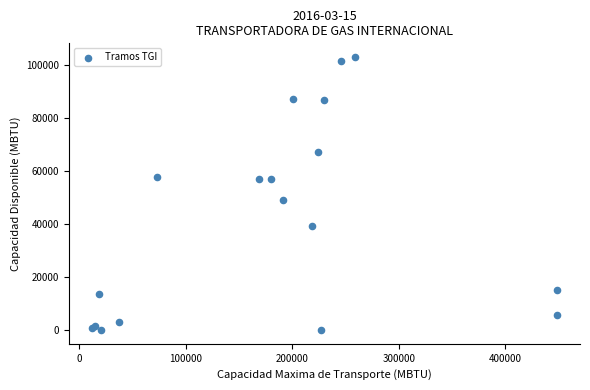

What Y value in the scatter plot is closest to 51569?

49169.2